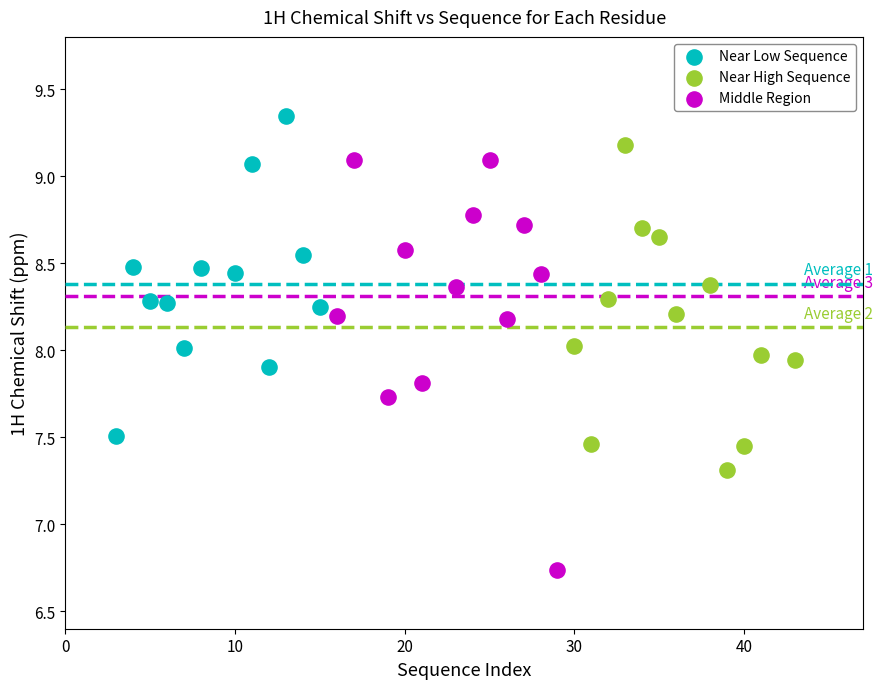

Which series contains the lowest Y value?

Middle Region